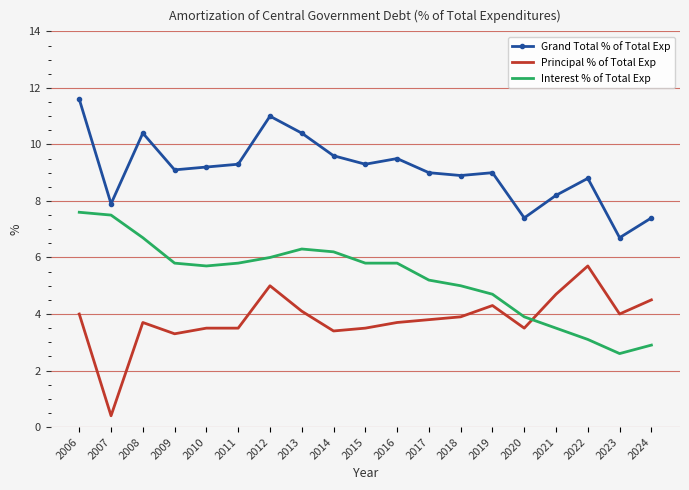

Which series has the largest range (max minus min)?

Principal % of Total Exp